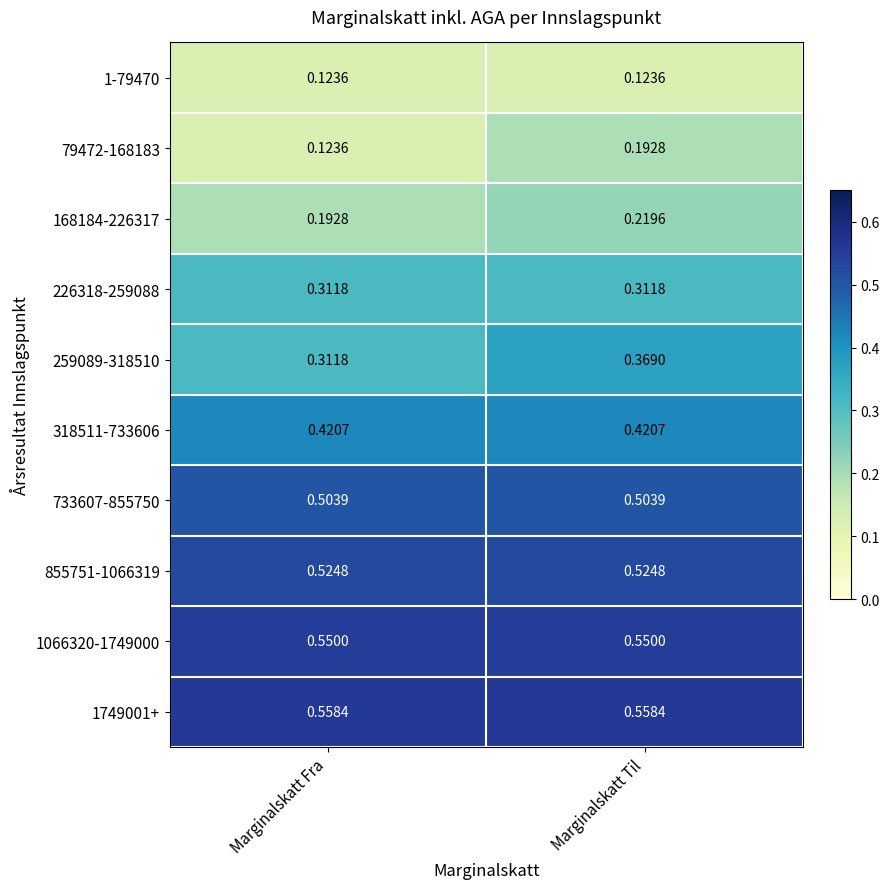

At which label does 168184-226317 reach its peak?

Marginalskatt Til